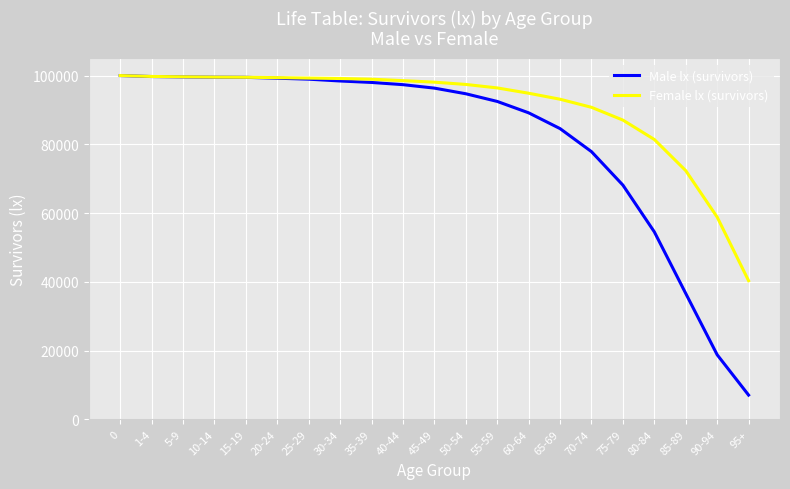

What is the difference between the highest and lowest values at 80-84?

26877